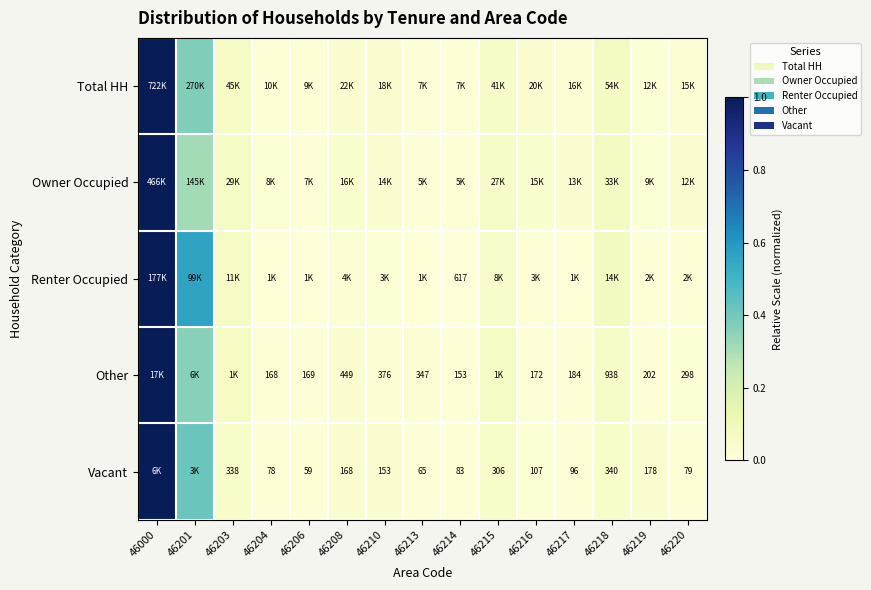

The value of Total HH at 46218 is 0.1. True or false?

True